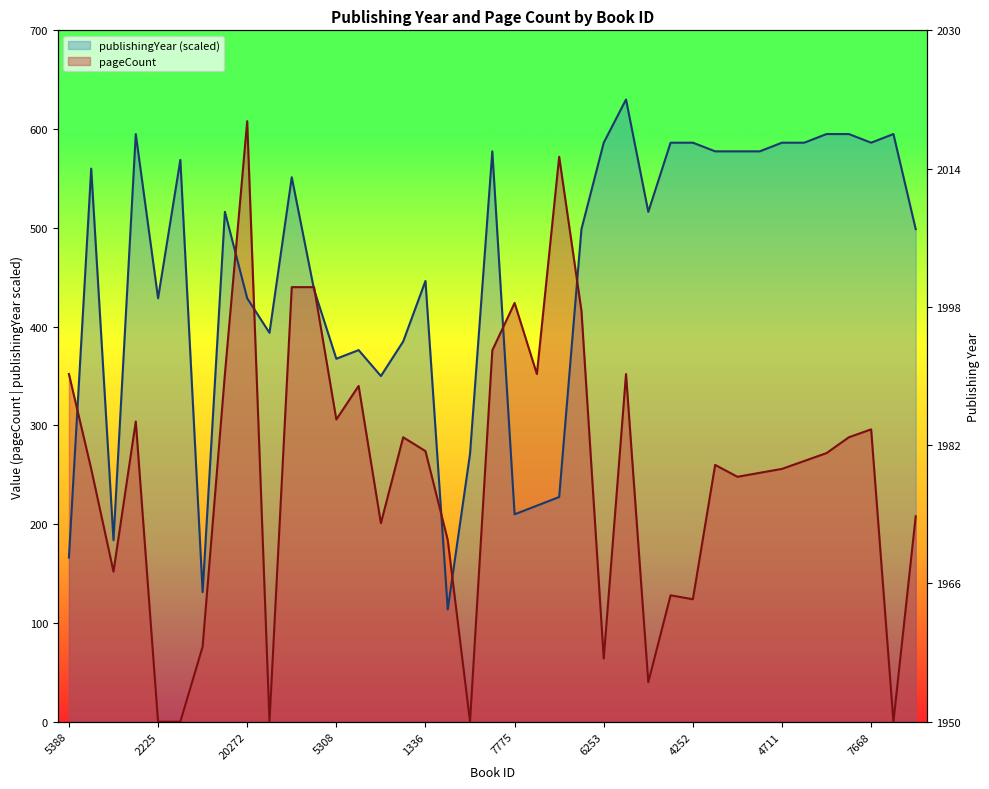

Which series has the largest total across all categories?

publishingYear